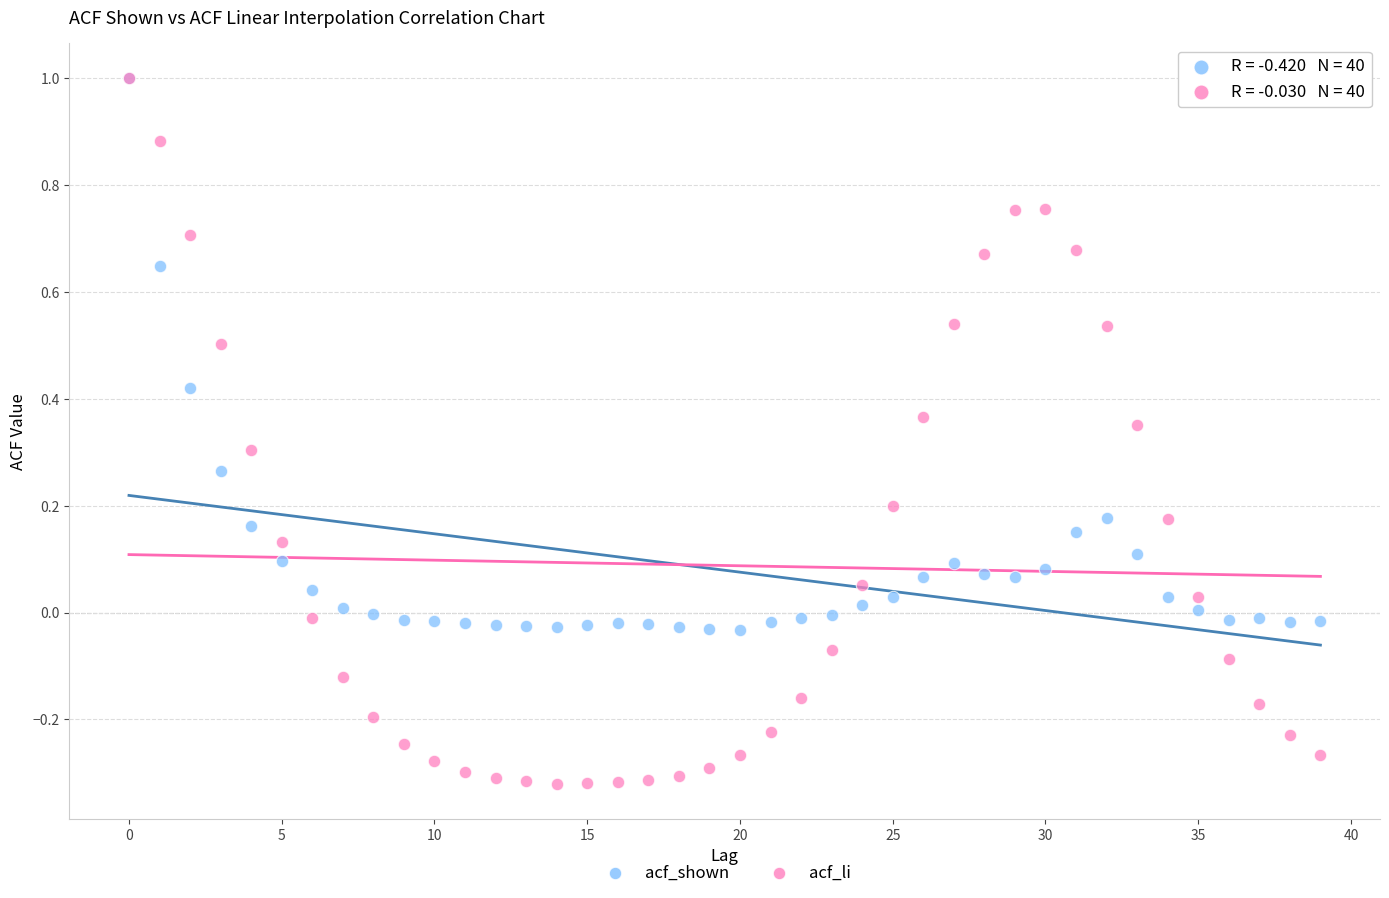

What are all the series names shown in the legend?

acf_shown, acf_li